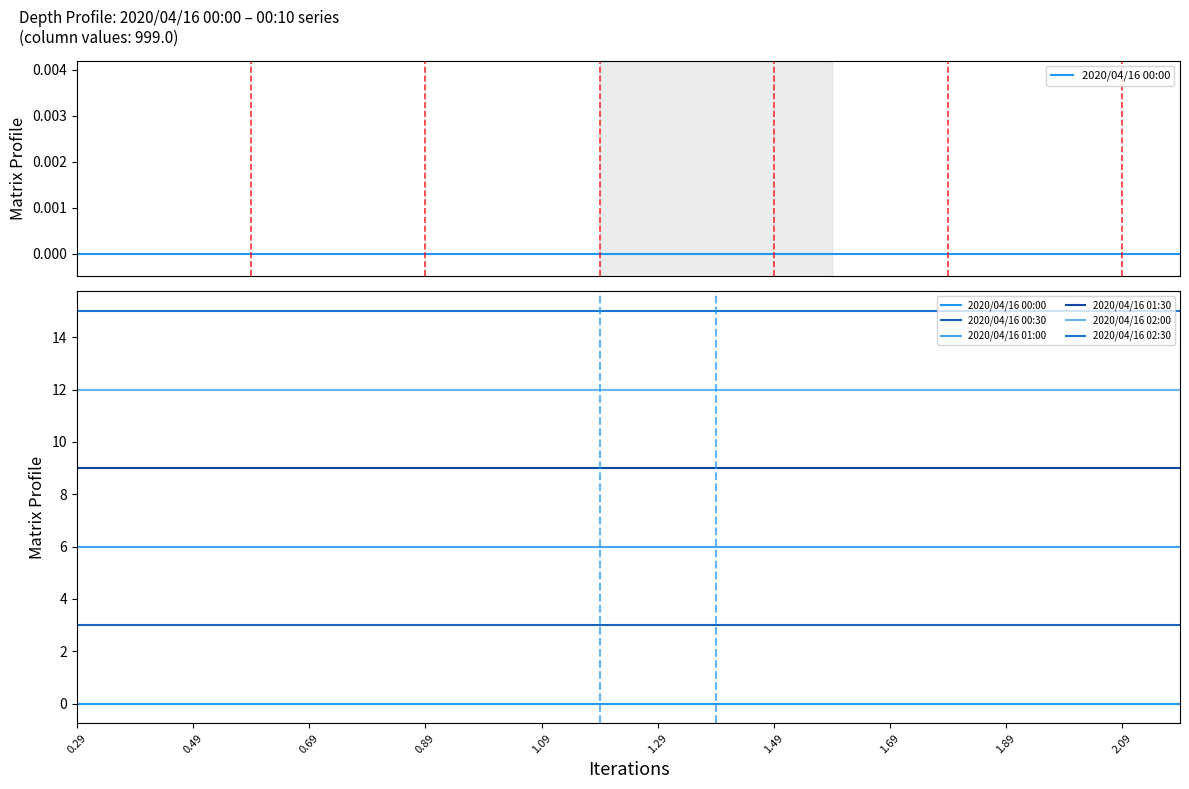

True or false: 2020/04/16 00:00 and 2020/04/16 00:30 intersect in this chart.

False